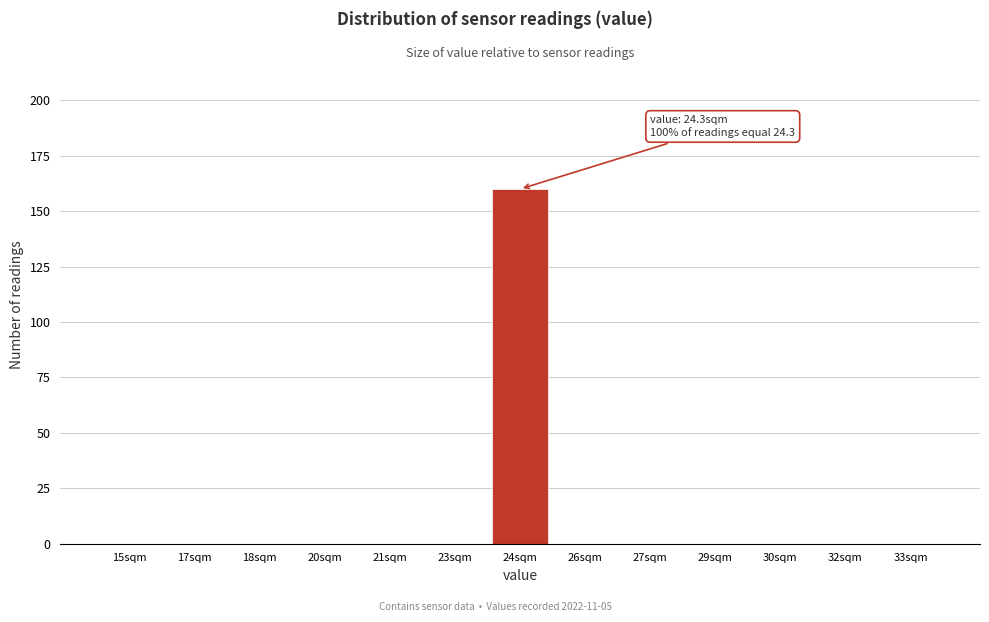

Reading right to left, extract all data points from this chart.

33sqm=0	32sqm=0	30sqm=0	29sqm=0	27sqm=0	26sqm=0	24sqm=160	23sqm=0	21sqm=0	20sqm=0	18sqm=0	17sqm=0	15sqm=0